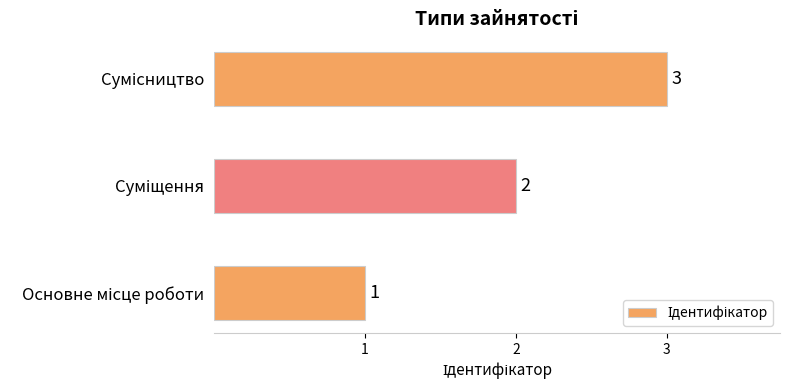

Count the values in the range 1 to 3.

3